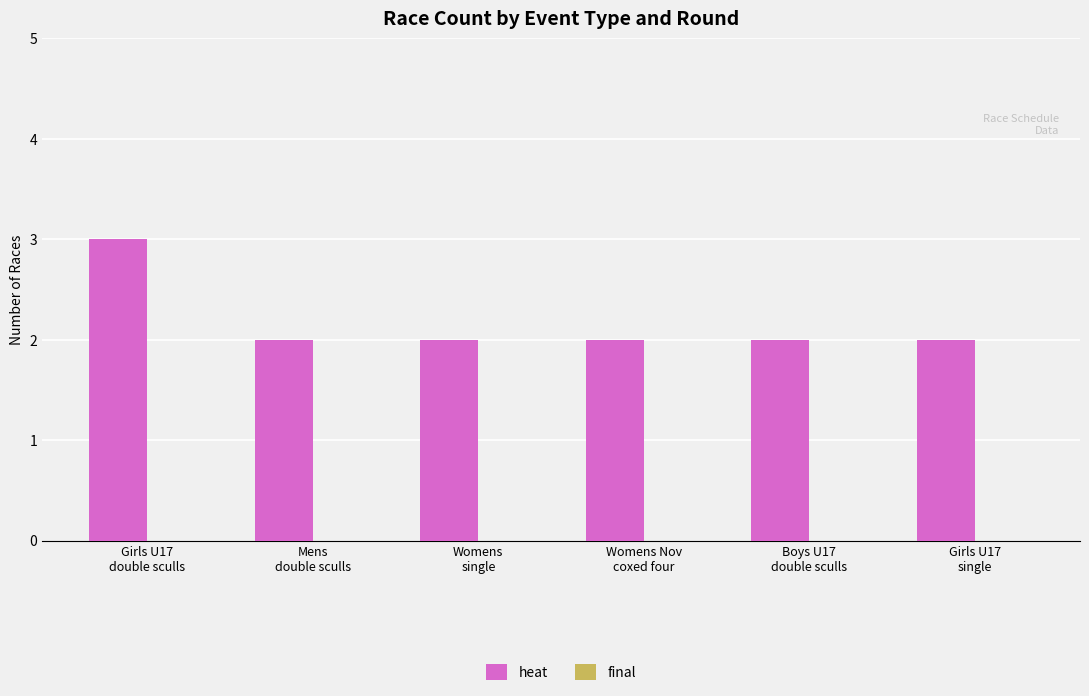

What is the value of the 1st bar from the left?

3